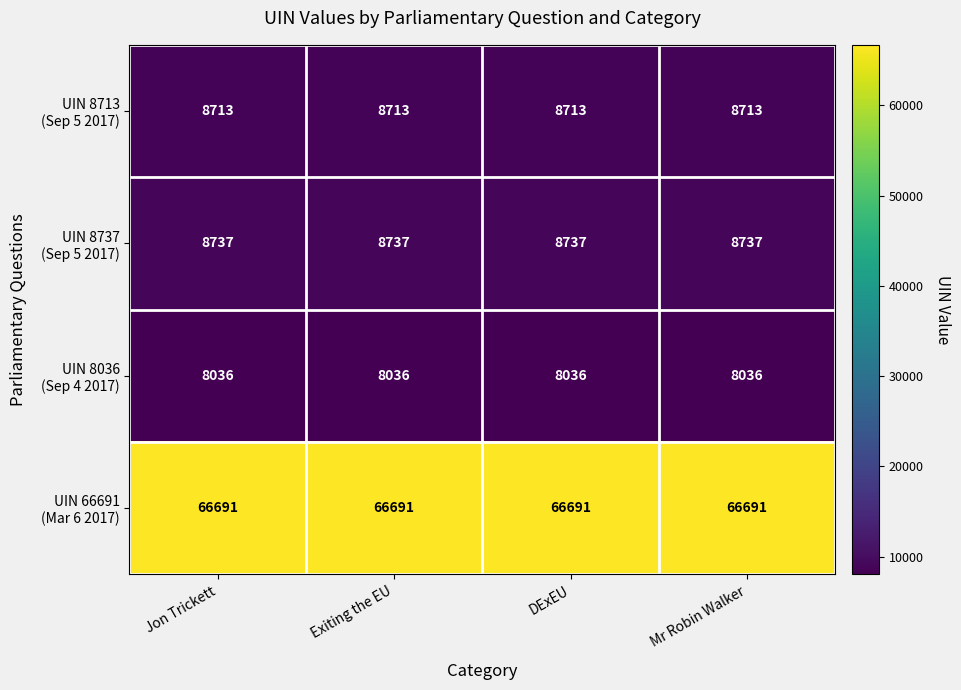

What is the total value across all series at DExEU?

92177